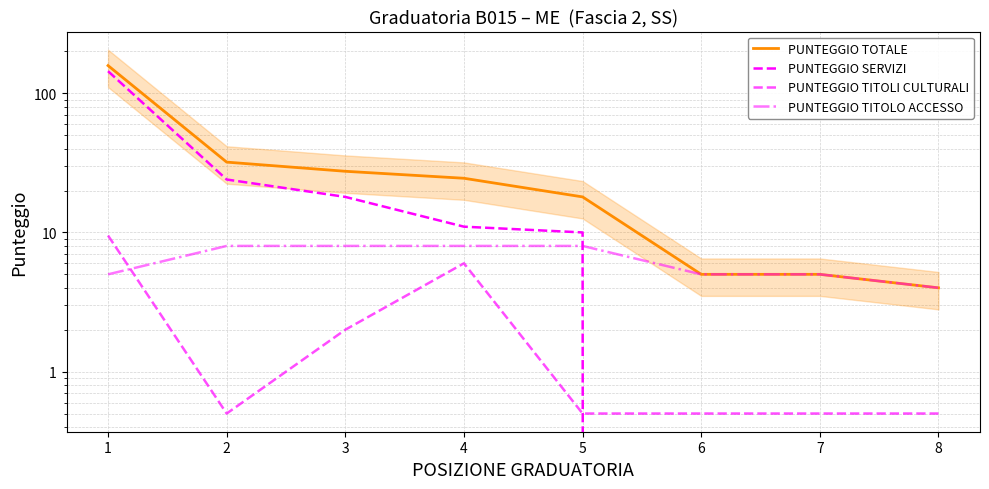

How many intersections are there between PUNTEGGIO SERVIZI and PUNTEGGIO TITOLI CULTURALI?

1